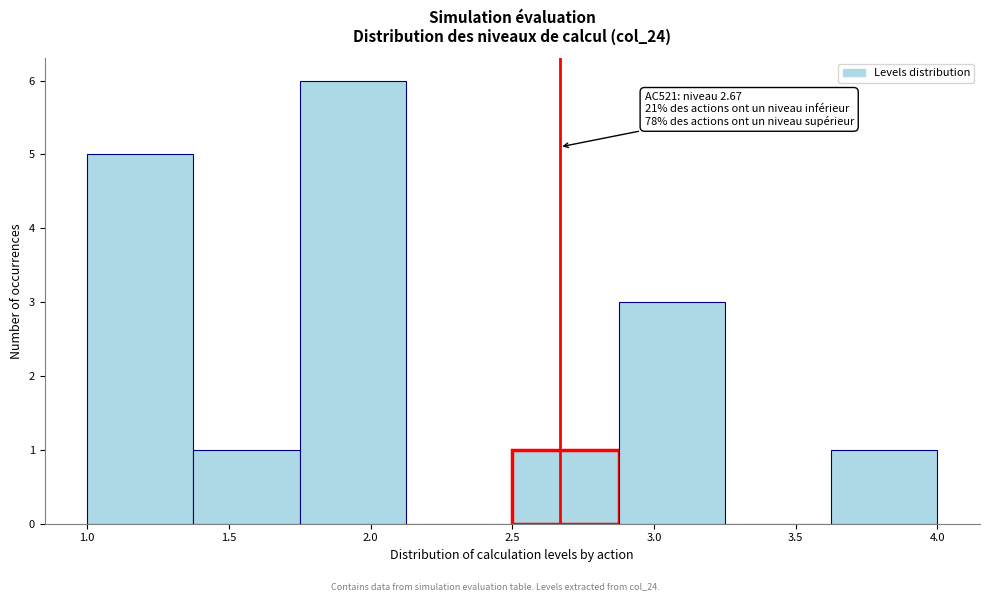

Which range on the x-axis has the tallest bar?

1.750 to 2.125